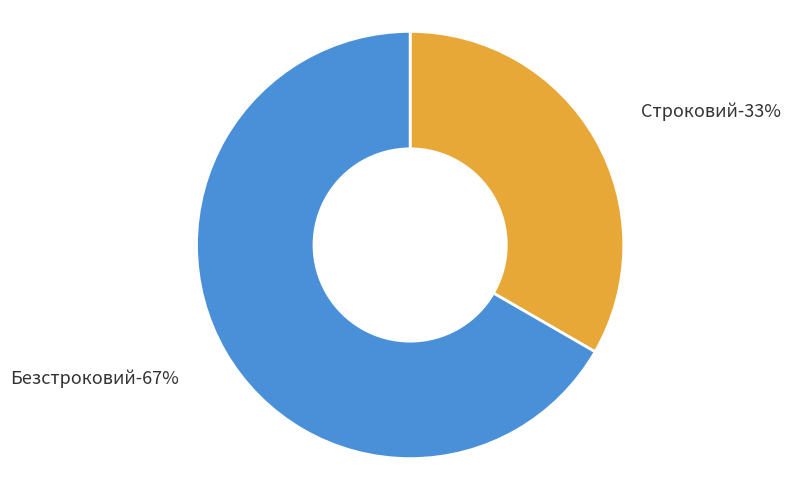

Which slice is the largest?

Безстроковий